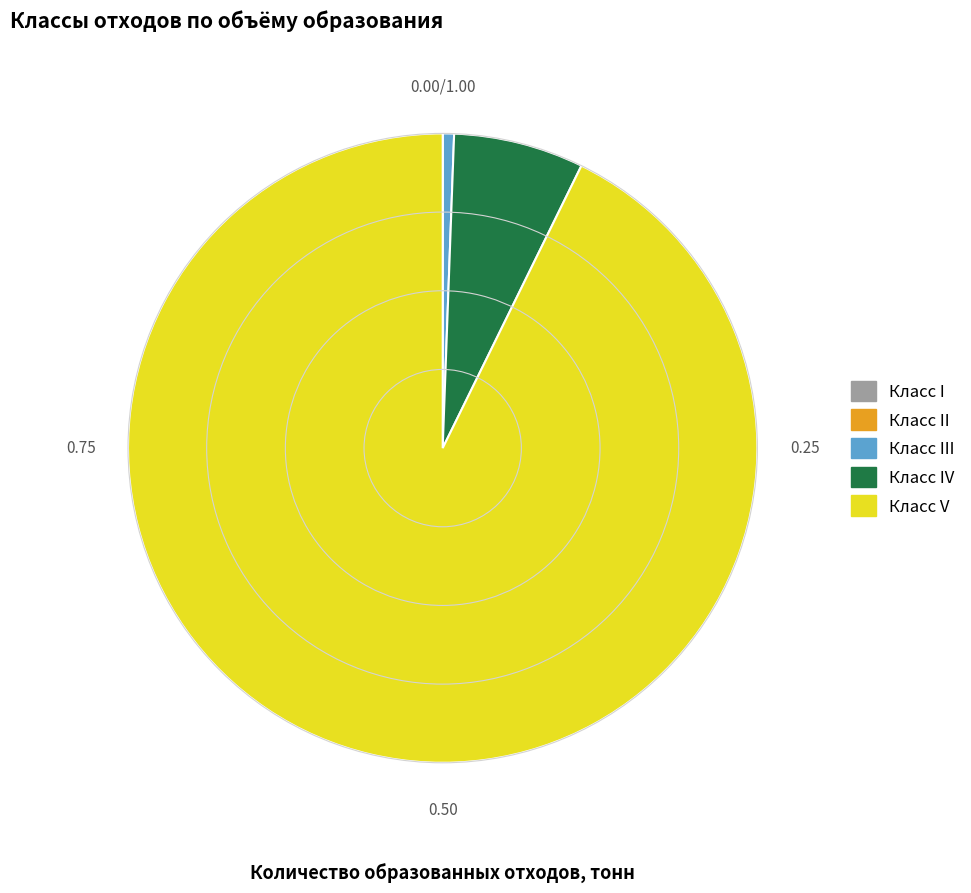

Is there a majority slice in this chart?

Yes